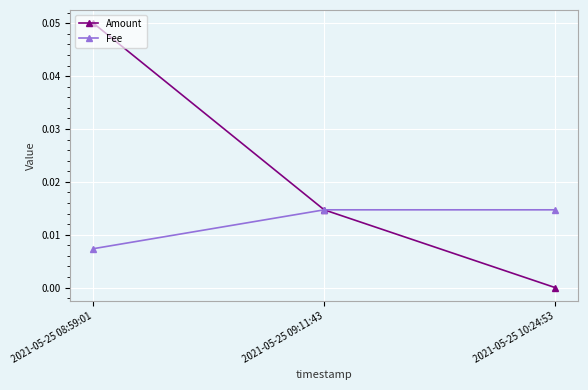

At which category does the chart reach its peak across all series?

2021-05-25 08:59:01